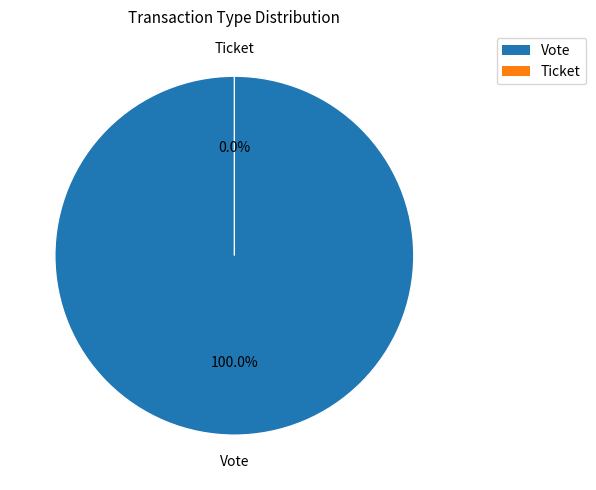

To the nearest percent, what is the difference between the largest and smallest slice percentages?

100%